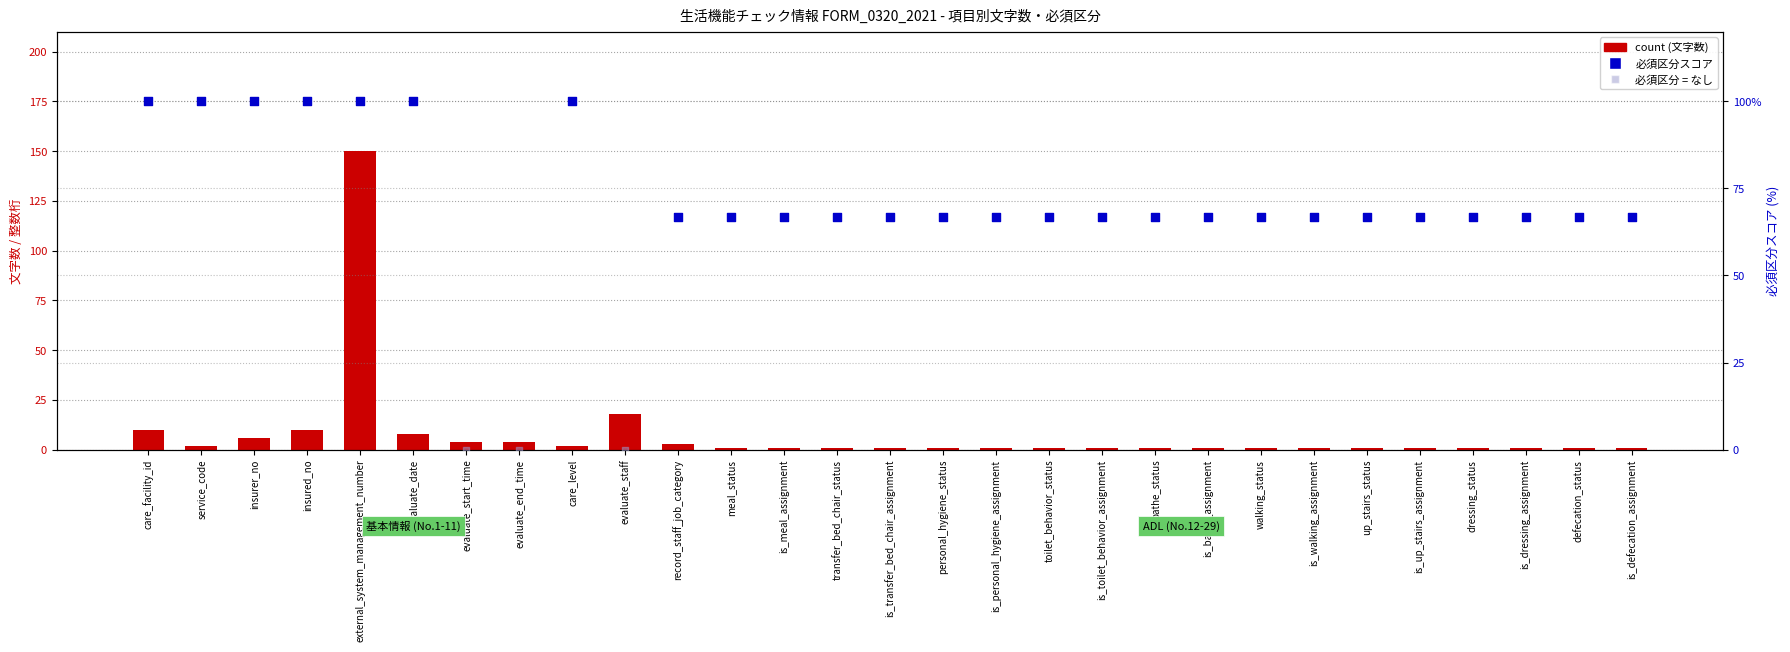

Between defecation_status and bathe_status, which is larger?

defecation_status